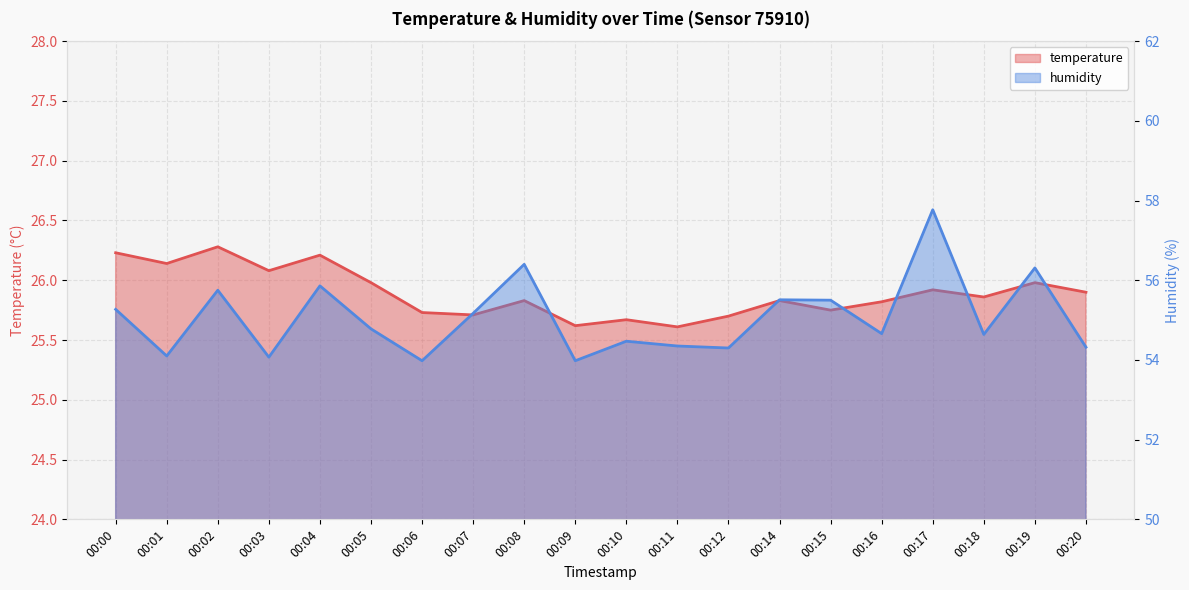

At which category does the chart reach its peak across all series?

00:17